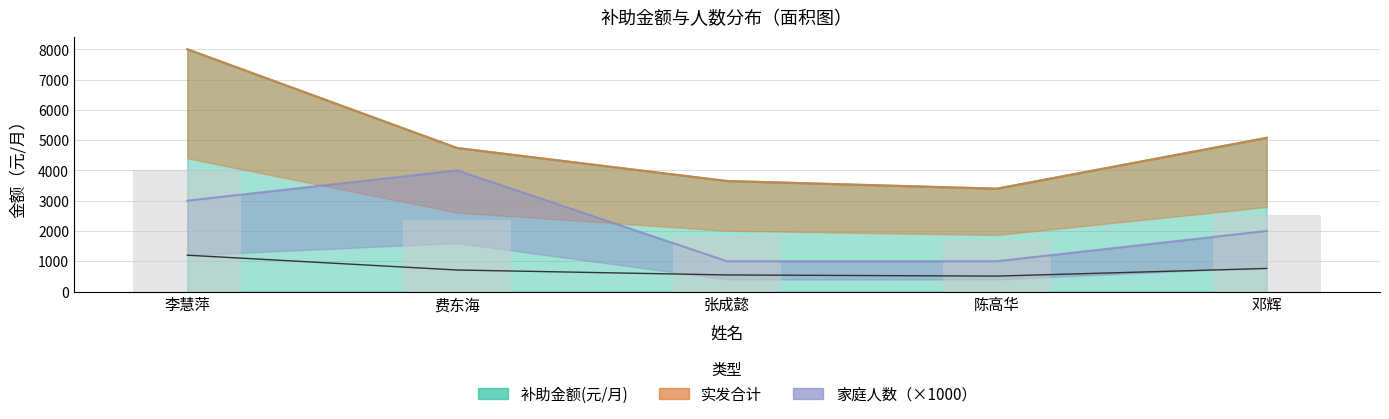

True or false: the data shows 1809.4 at 李慧萍.

False